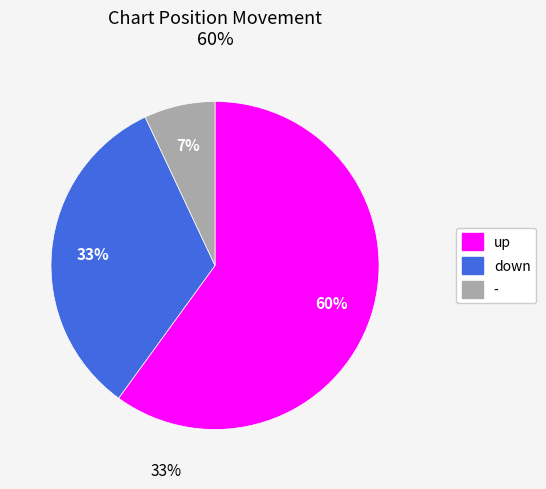

What is the change in value from up to -?

-53